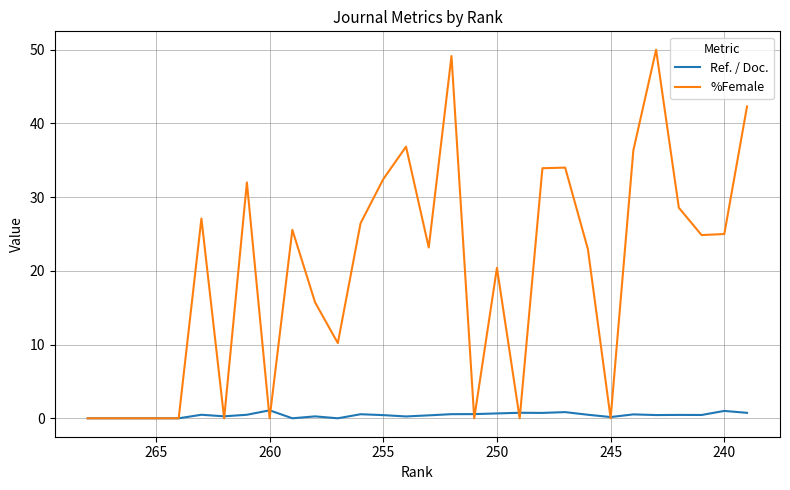

True or false: Ref. / Doc. and %Female intersect in this chart.

True